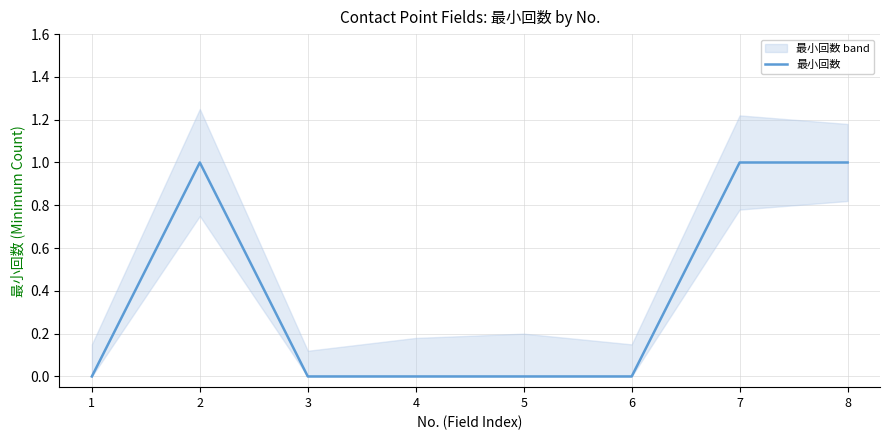

How many values are between 0 and 1?

8